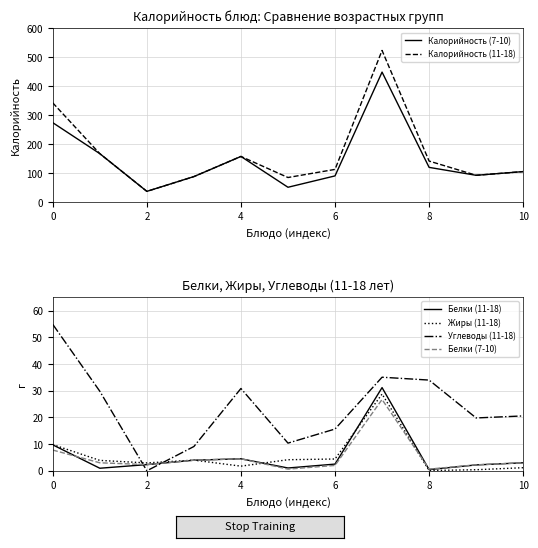

Count the number of data series in this chart.

6